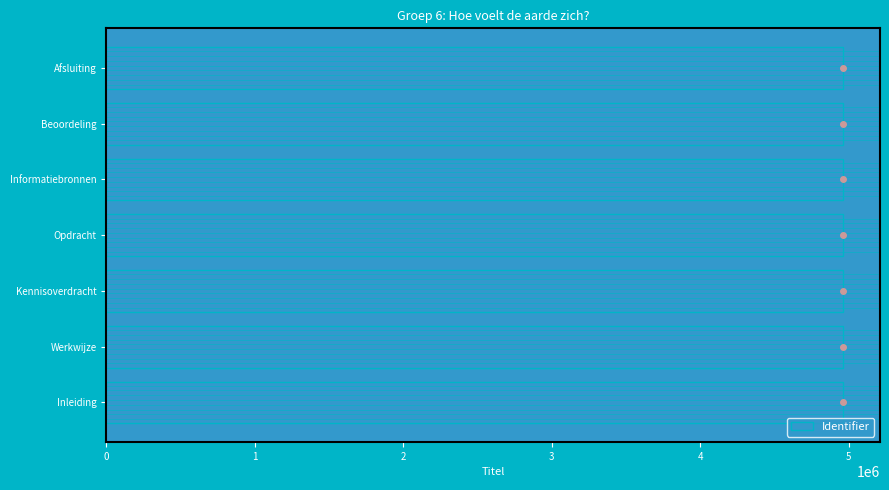

Approximately how many times larger is the value at Beoordeling compared to Afsluiting?

1.0